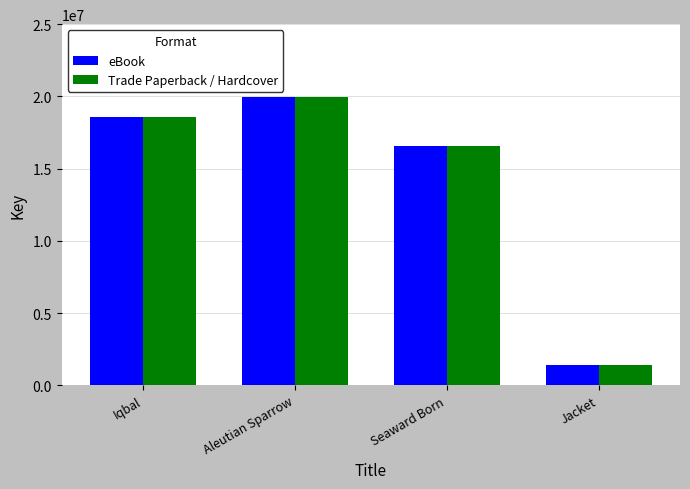

What is the sum of all Trade Paperback / Hardcover values?

56585029